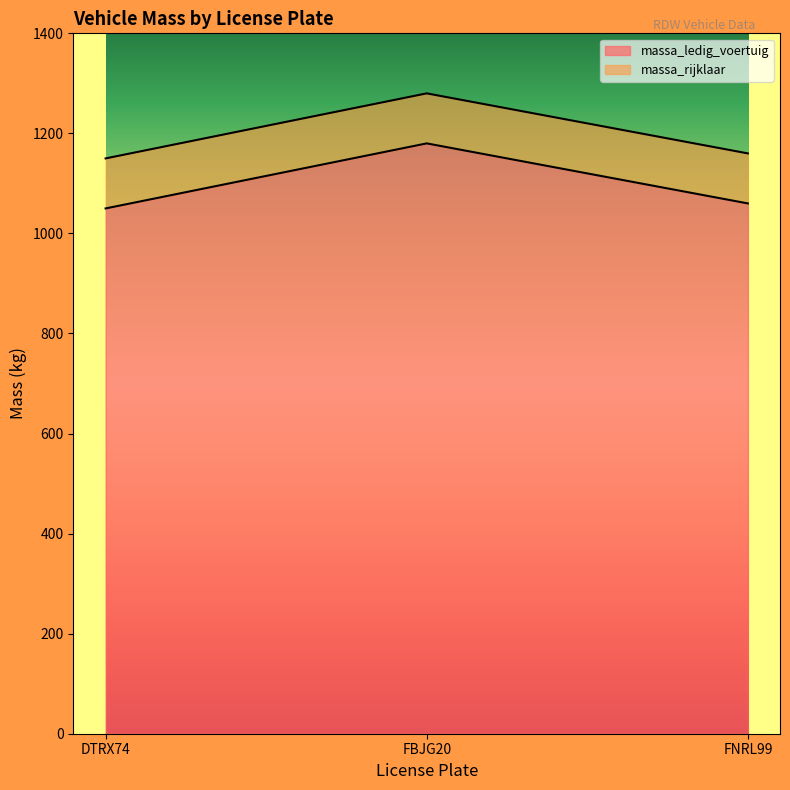

What is the total value across all series at FBJG20?

1280